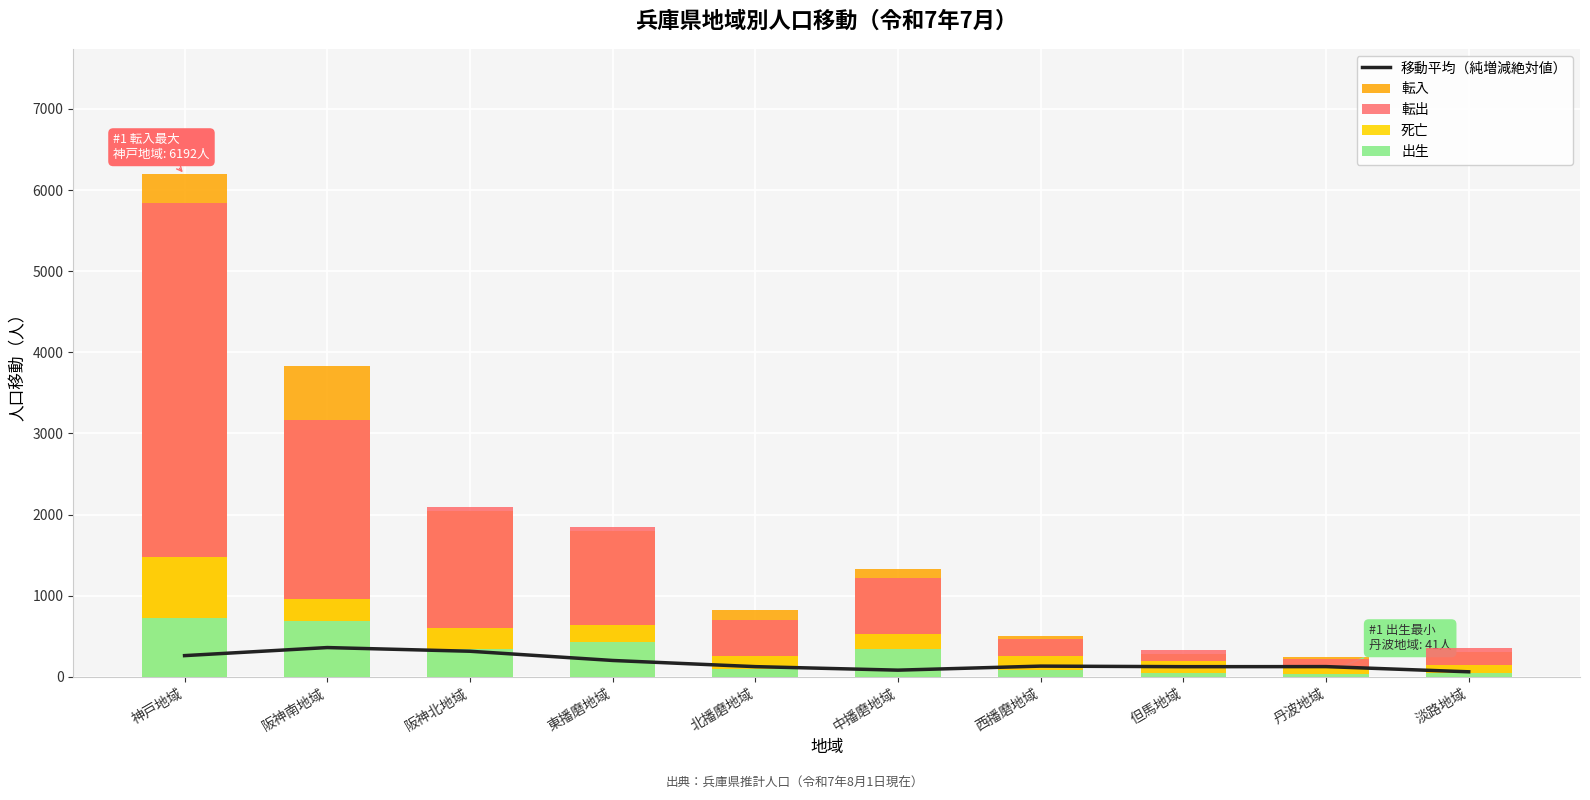

What is the smallest value displayed?

41.0